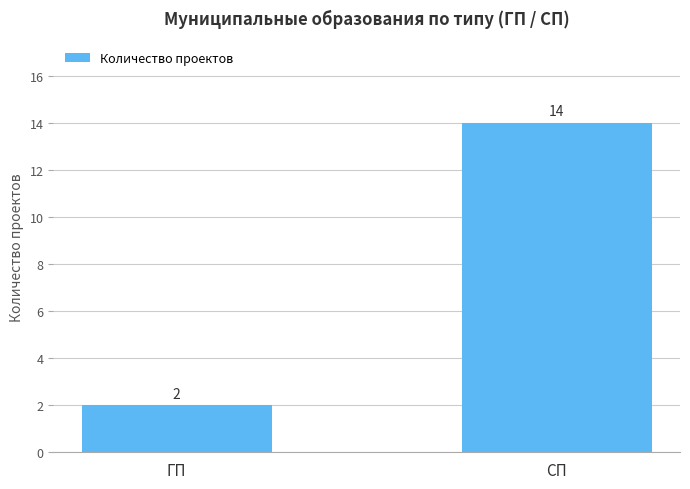

At which label is the value closest to 8?

ГП